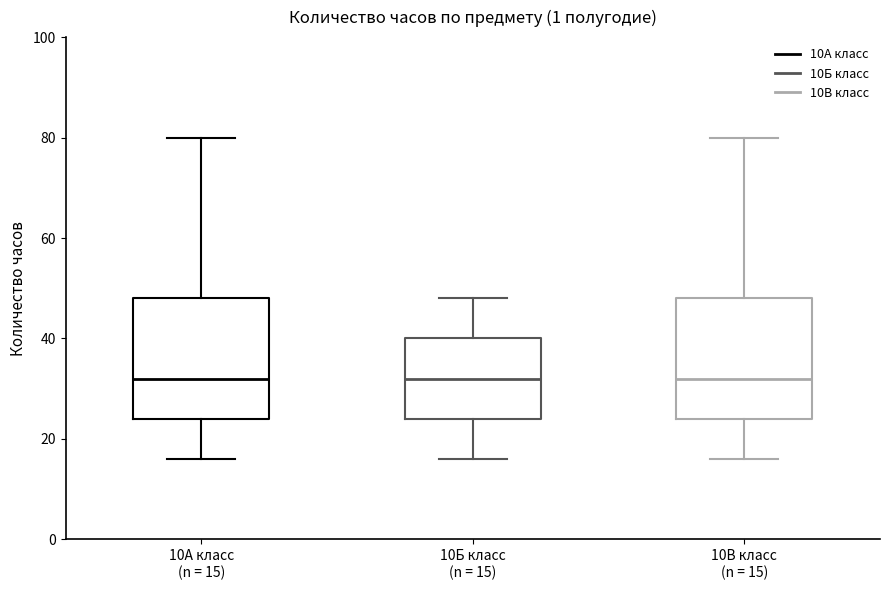

Reading left to right, read every box against the y-axis: the position of its median line, the range the box covers, and the ends of its whiskers. The values are not printed on the chart, so give them approximately, as read against the axis.

10А класс (n = 15): median 32, box 24 to 48, whiskers 16 to 80
10Б класс (n = 15): median 32, box 24 to 40, whiskers 16 to 48
10В класс (n = 15): median 32, box 24 to 48, whiskers 16 to 80